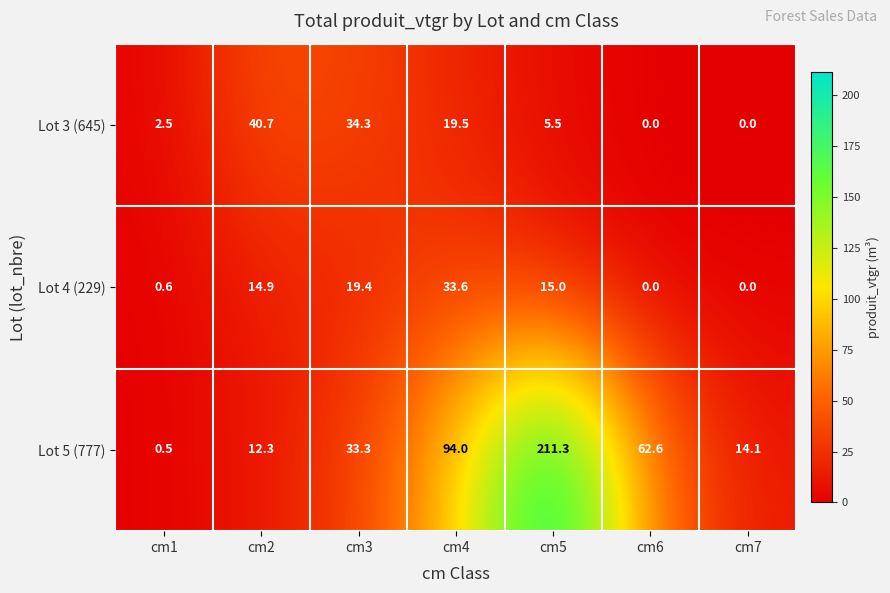

Reading left to right, list all the values displayed in this chart.

Lot 3 (645): 2.5	40.7	34.3	19.5	5.5	0.0	0.0
Lot 4 (229): 0.6	14.9	19.4	33.6	15.0	0.0	0.0
Lot 5 (777): 0.5	12.3	33.3	94.0	211.3	62.6	14.1